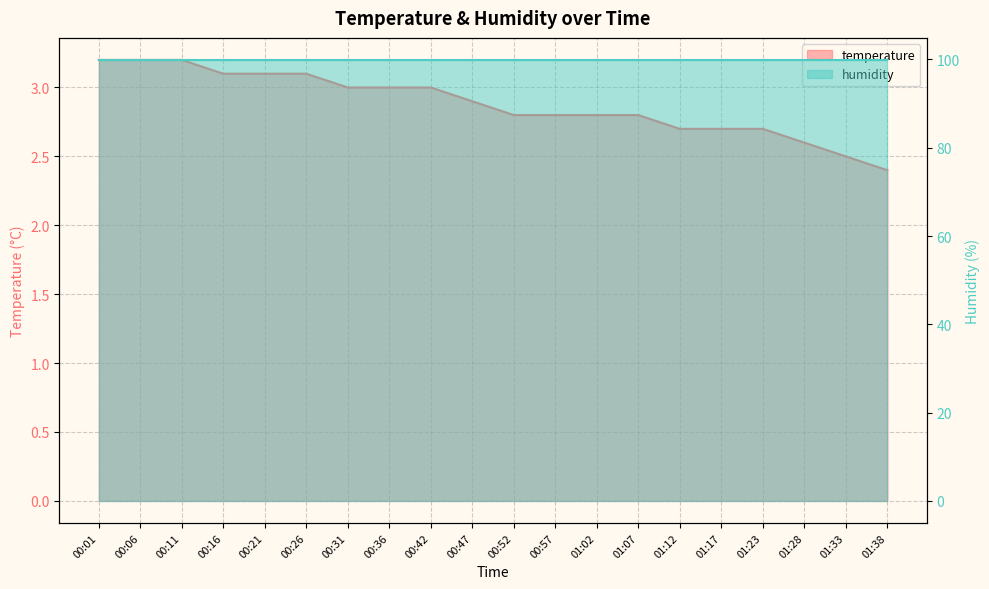

What is the label of the 17th point from the left?

01:23